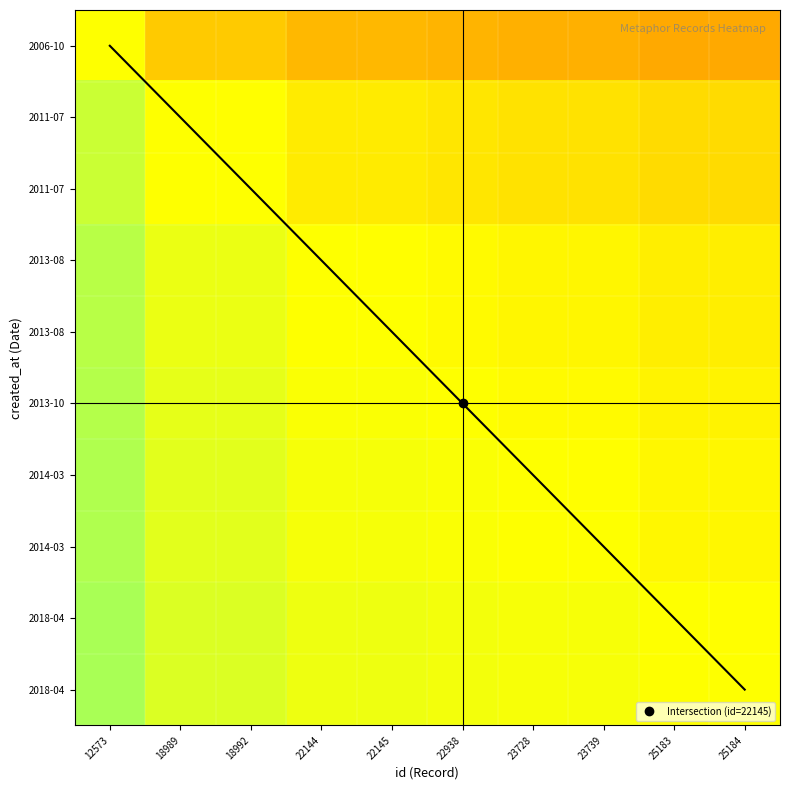

Between 23728 and 22938, which is larger?

22938